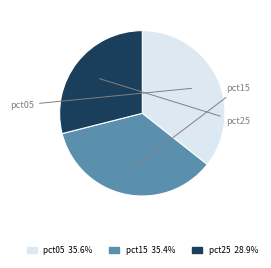

Does any single category account for the majority?

No